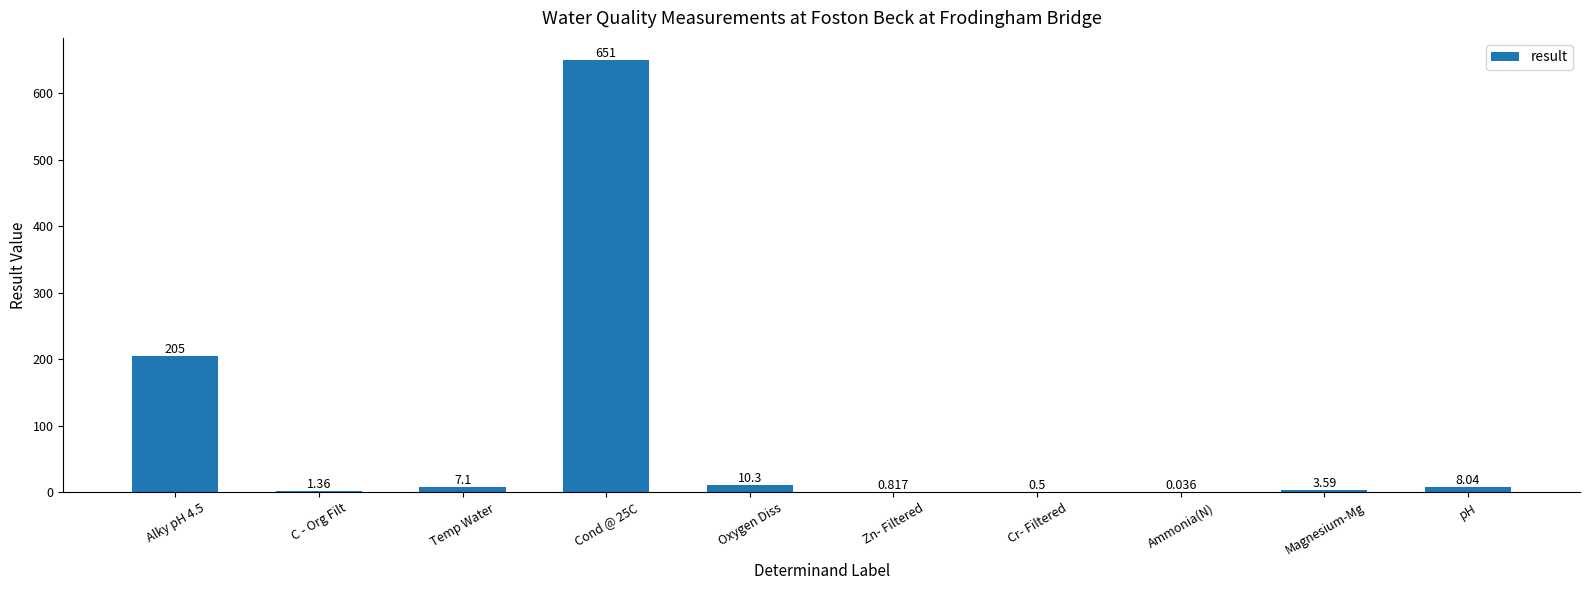

Rank the categories by value from lowest to highest.

Ammonia(N), Cr- Filtered, Zn- Filtered, C - Org Filt, Magnesium-Mg, Temp Water, pH, Oxygen Diss, Alky pH 4.5, Cond @ 25C